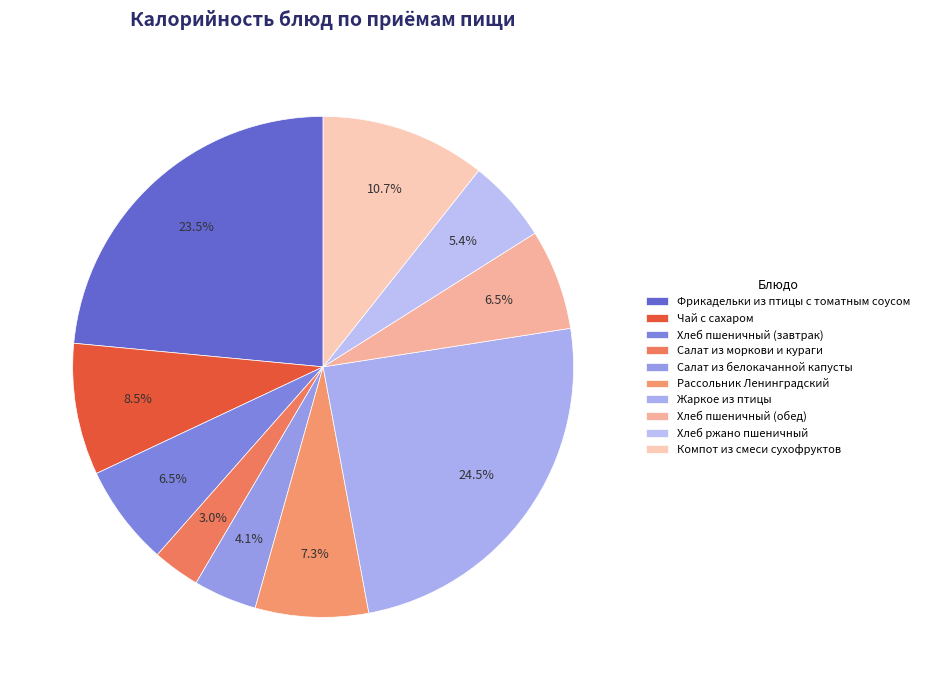

To the nearest percent, what portion does Хлеб пшеничный (завтрак) represent?

6%